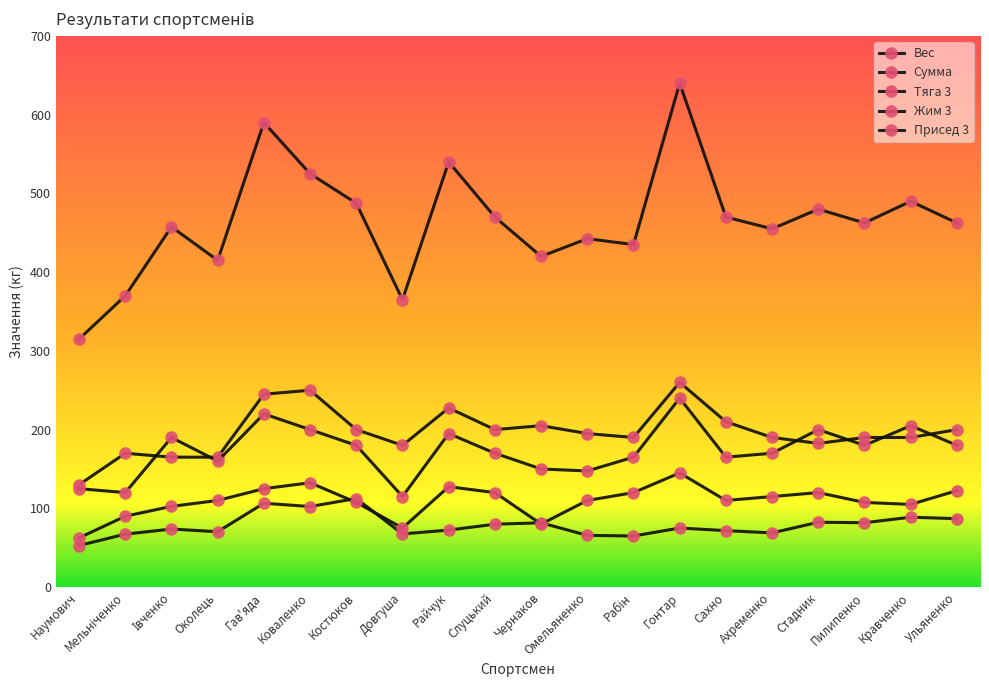

Where does the Жим 3 series first go above 110?

Гав'яда